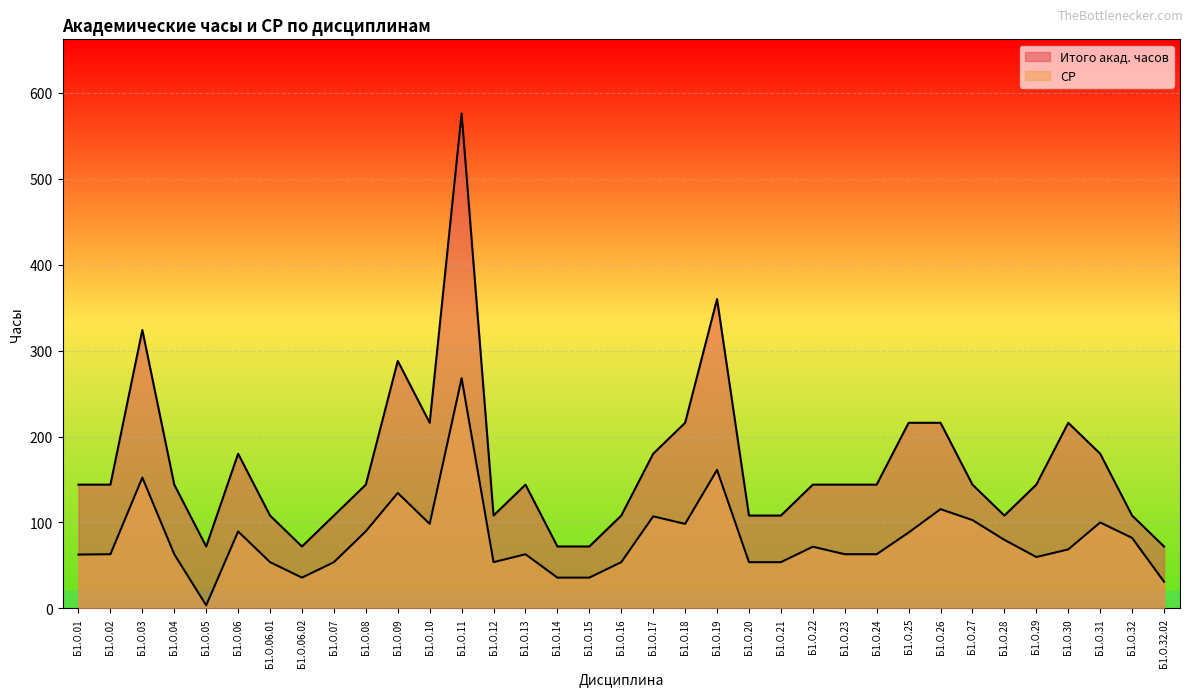

The Итого акад. часов series shows 61.3 at Б1.О.30. True or false?

False